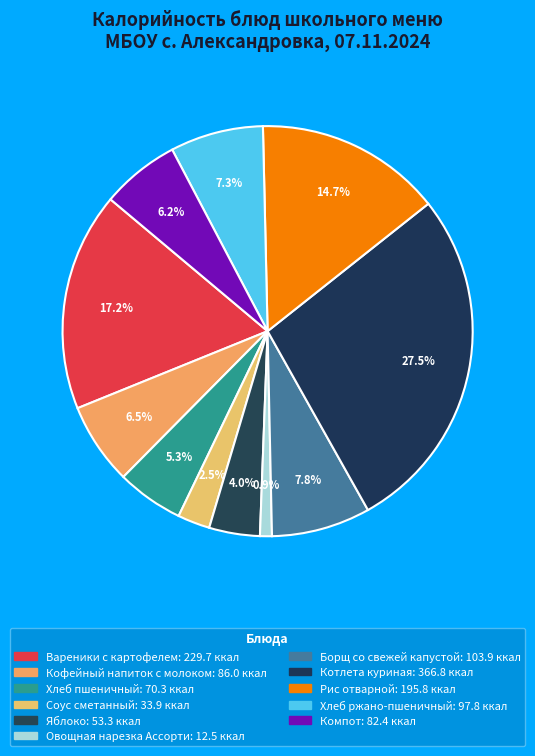

How many segments does this pie chart have?

11